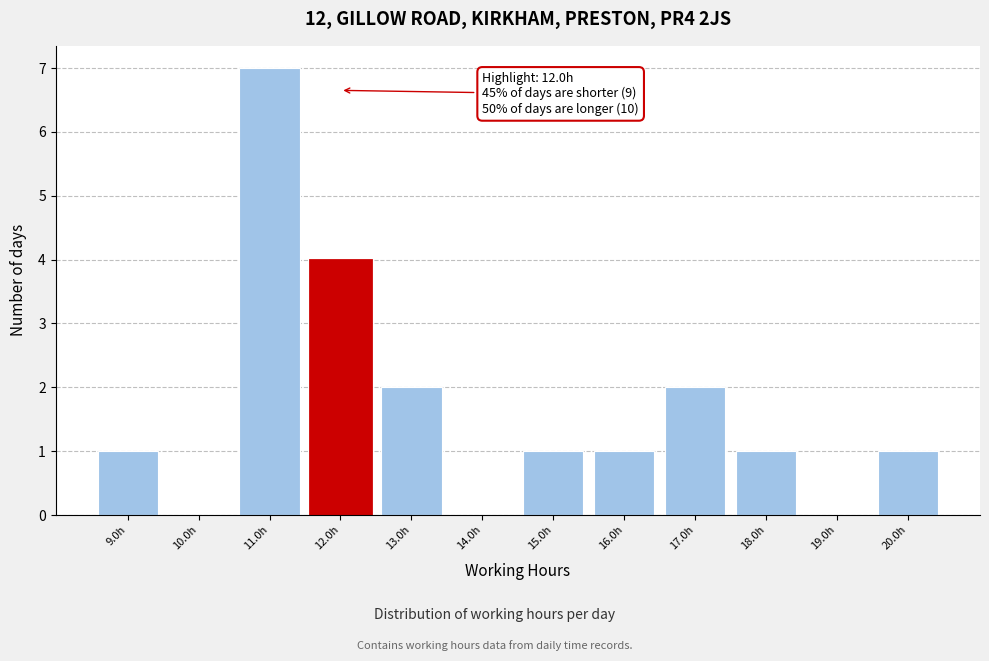

Which range on the x-axis has the tallest bar?

10.5 to 11.5